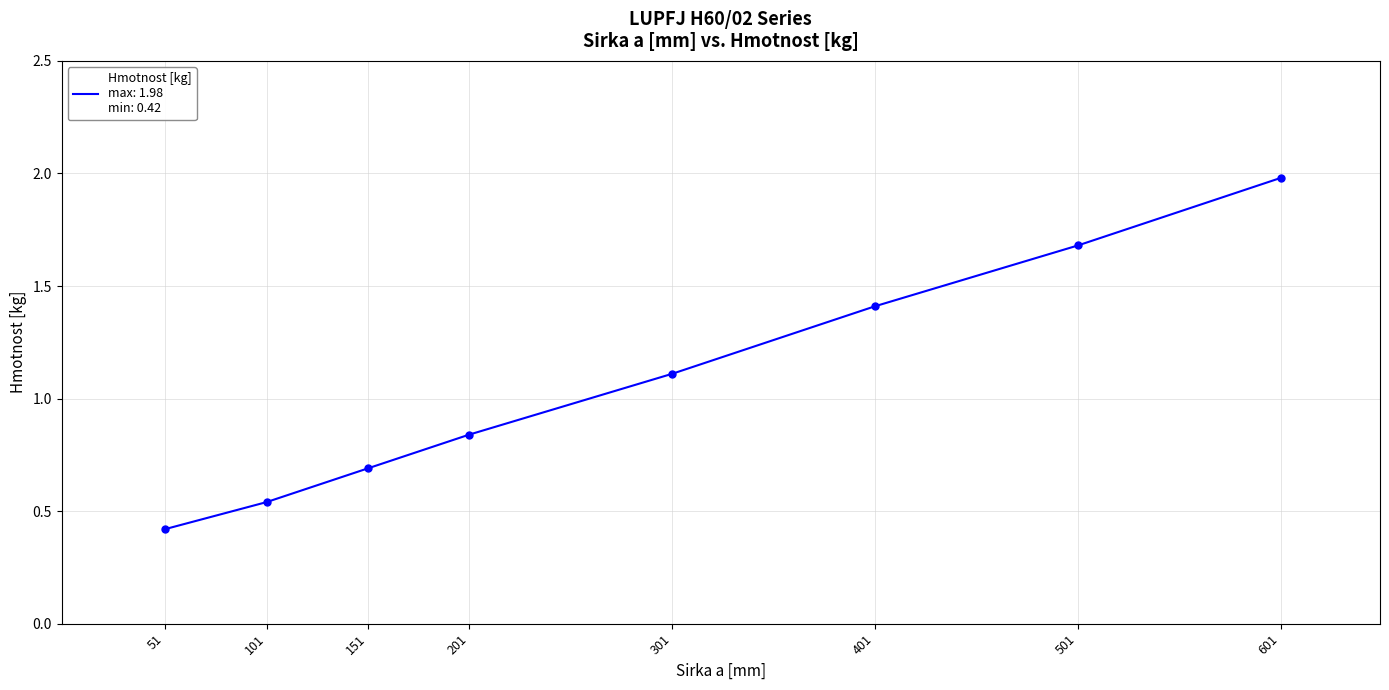

What is the change in value from 301 to 601?

+0.9